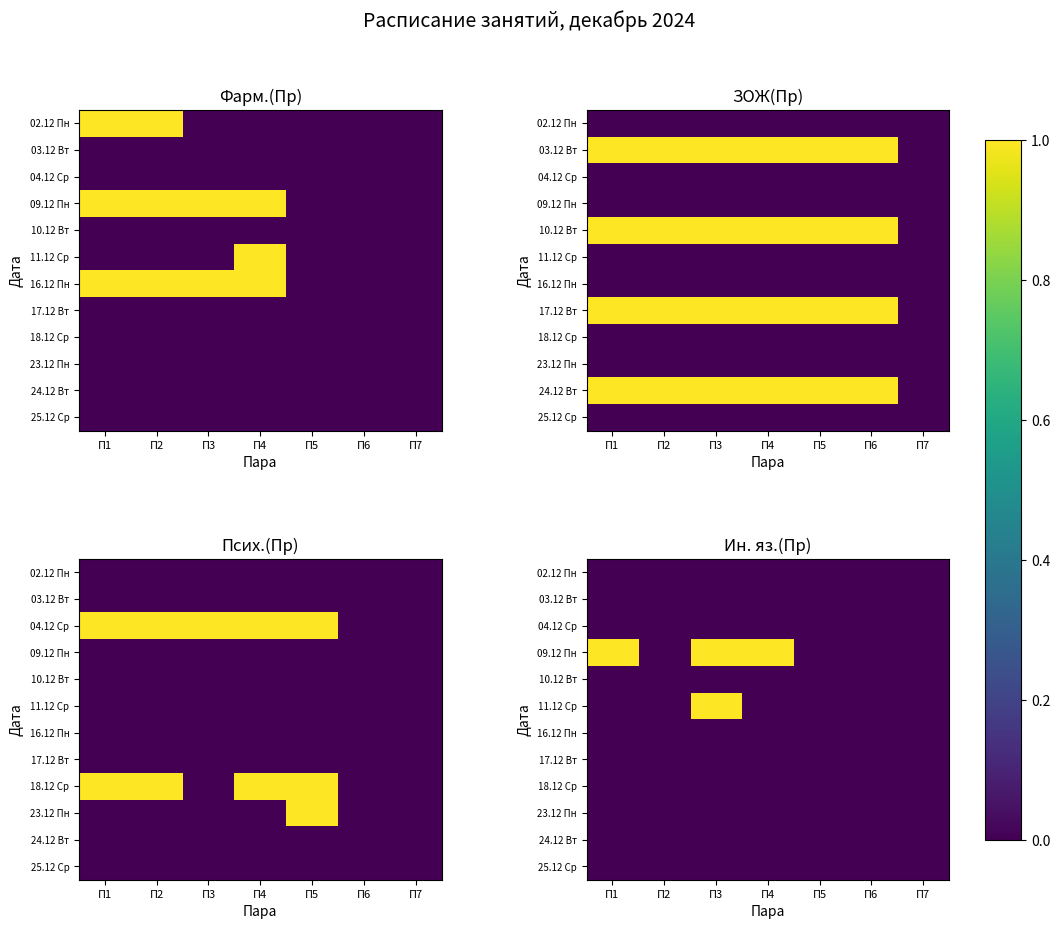

List the series in order of their peak value, highest first.

09.12 Пн, 11.12 Ср, 02.12 Пн, 03.12 Вт, 04.12 Ср, 10.12 Вт, 16.12 Пн, 17.12 Вт, 18.12 Ср, 23.12 Пн, 24.12 Вт, 25.12 Ср